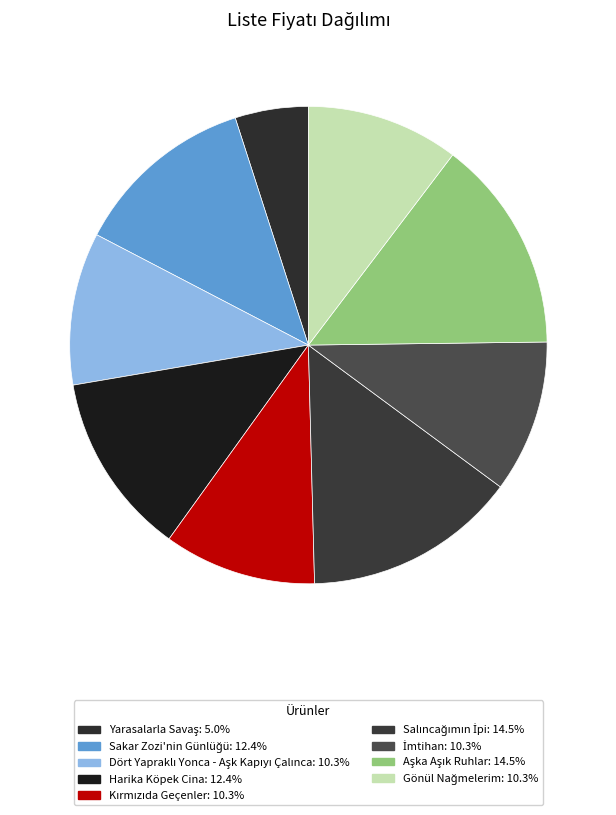

The Yarasalarla Savaş slice represents 1% of the pie. True or false?

False